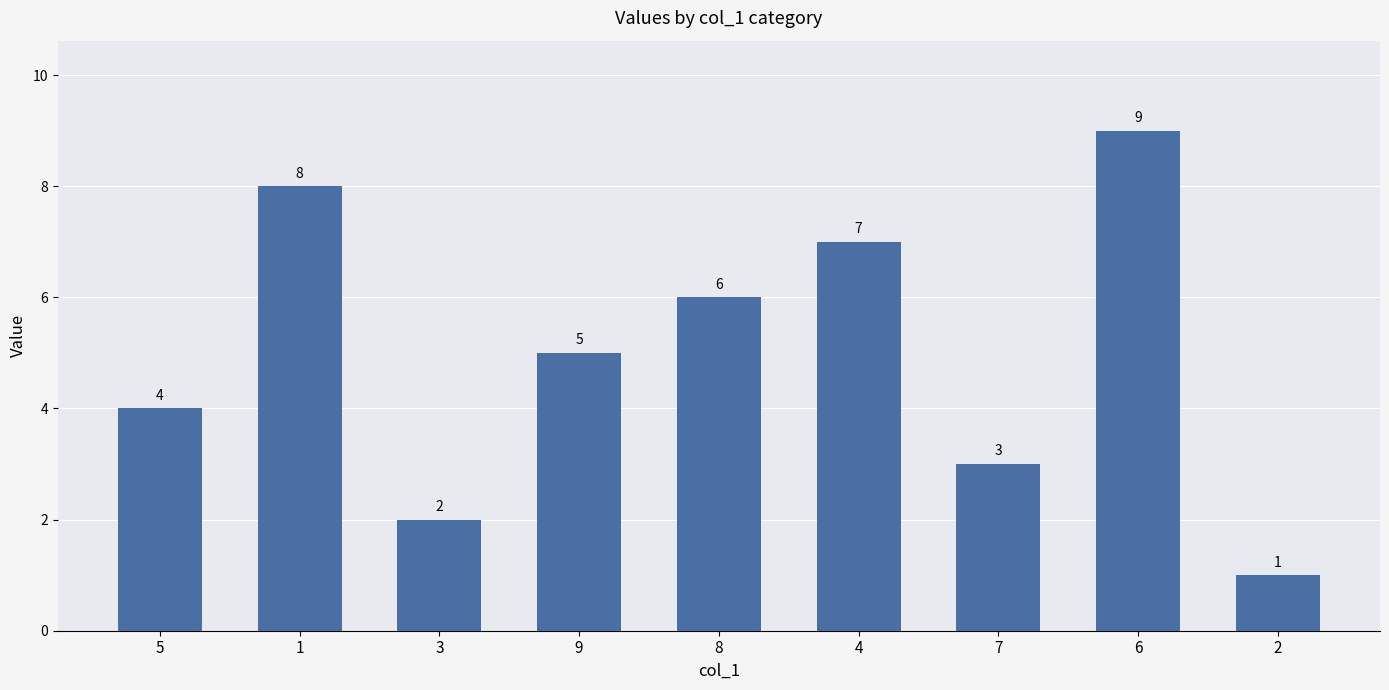

Read the value at 8.

6